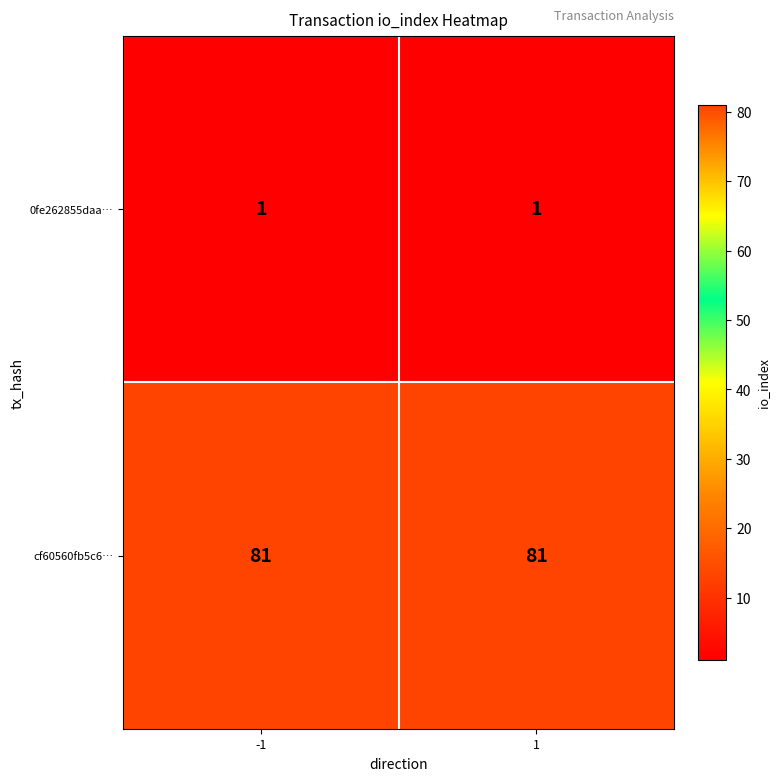

What is the highest value of the cf60560fb5c6… series?

81